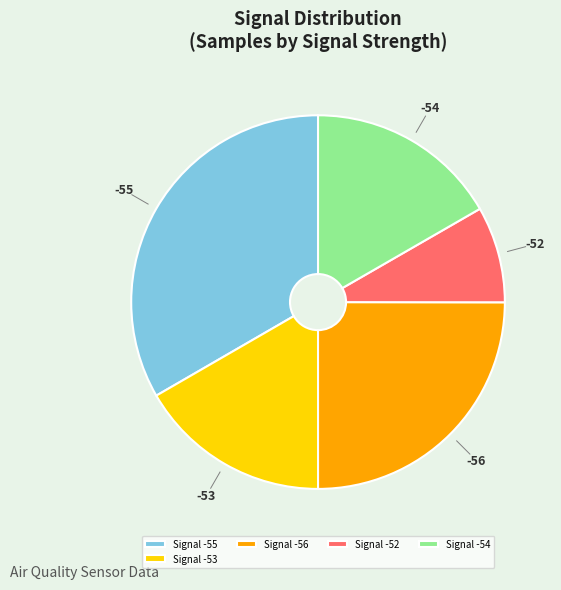

The -52 slice represents 22% of the pie. True or false?

False